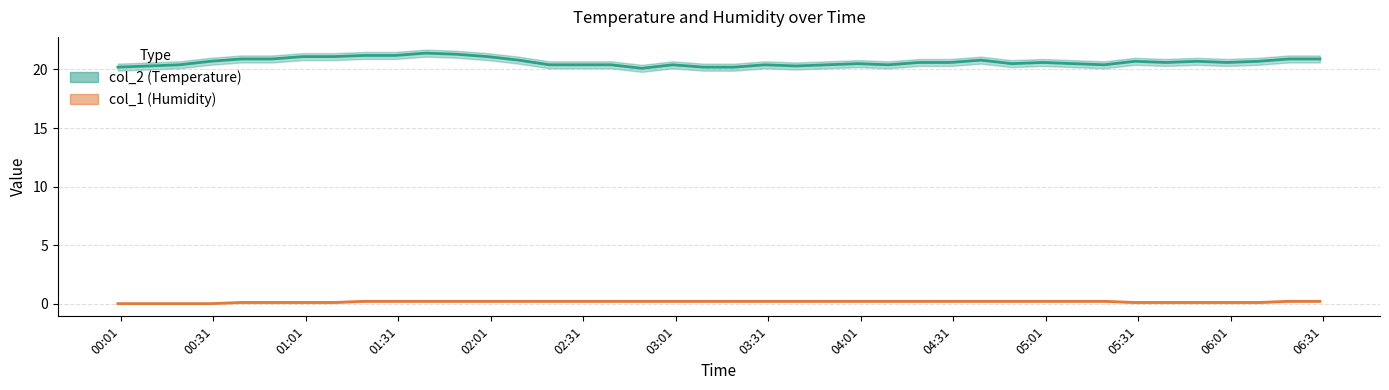

Which has a higher value, 2023/07/24 03:30:00 or 2023/07/24 05:00:00?

2023/07/24 05:00:00